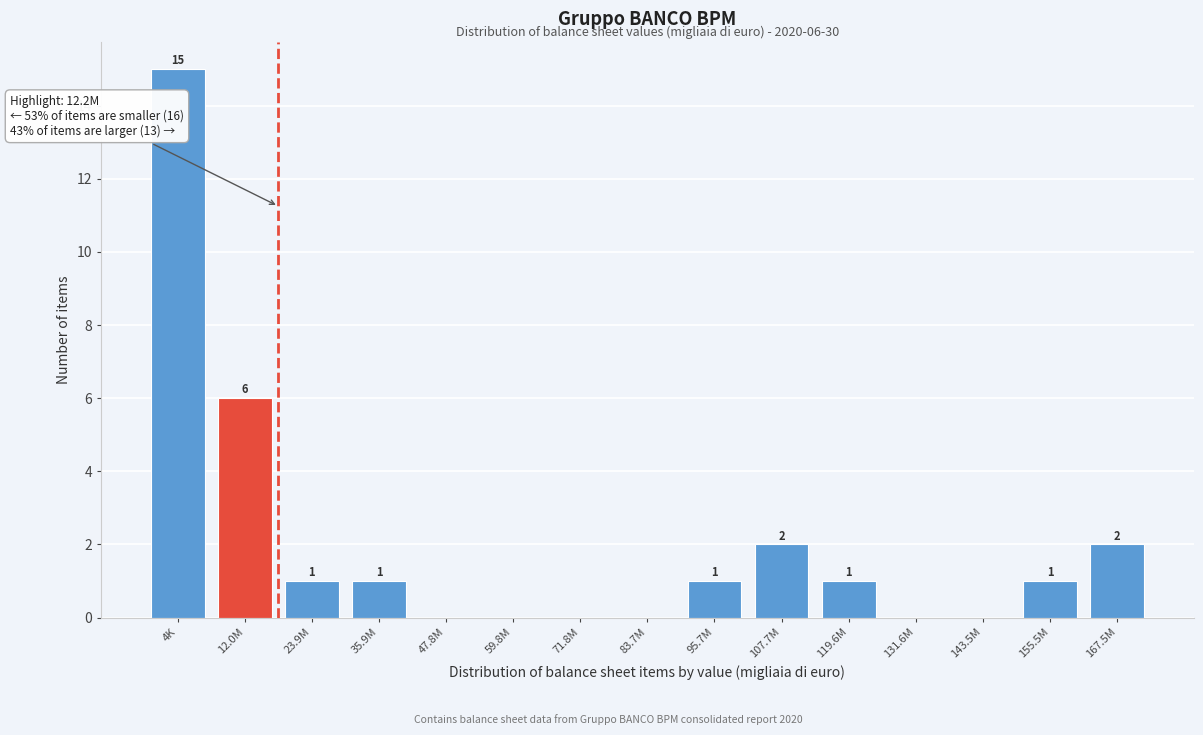

Reading left to right, what are all the values shown in this chart?

4K=15	12.0M=6	23.9M=1	35.9M=1	47.8M=0	59.8M=0	71.8M=0	83.7M=0	95.7M=1	107.7M=2	119.6M=1	131.6M=0	143.5M=0	155.5M=1	167.5M=2